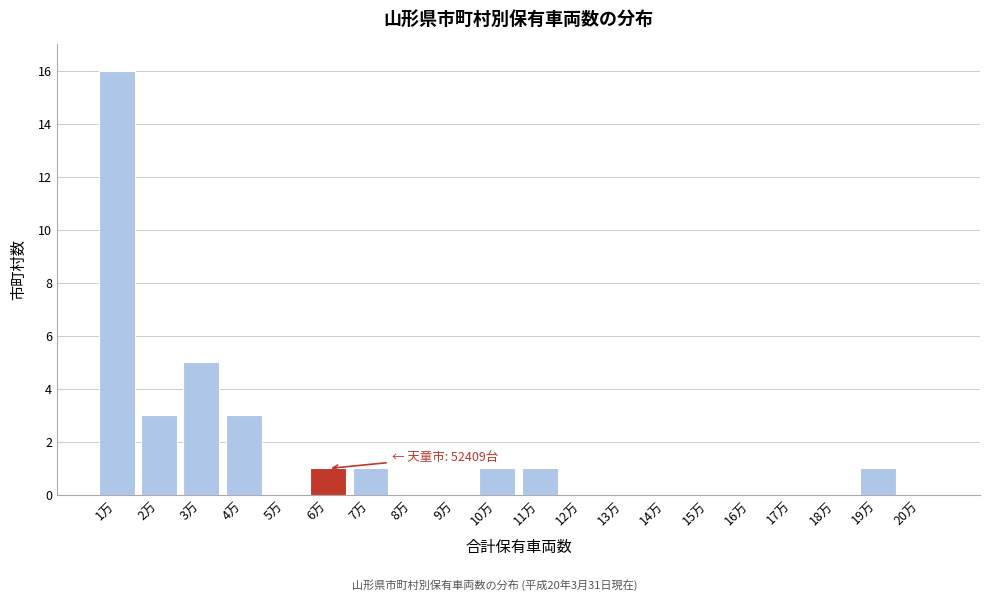

Reading left to right, extract all data points from this chart.

1万=16	2万=3	3万=5	4万=3	5万=0	6万=1	7万=1	8万=0	9万=0	10万=1	11万=1	12万=0	13万=0	14万=0	15万=0	16万=0	17万=0	18万=0	19万=1	20万=0